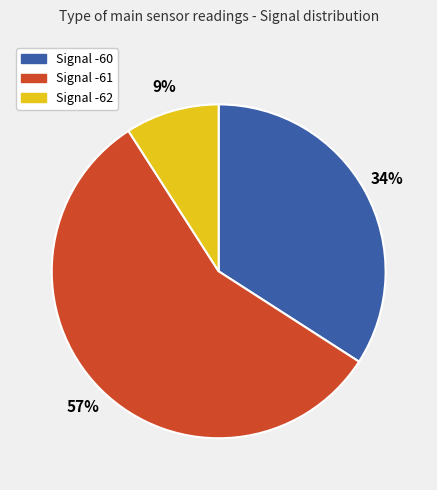

Is there a majority slice in this chart?

Yes